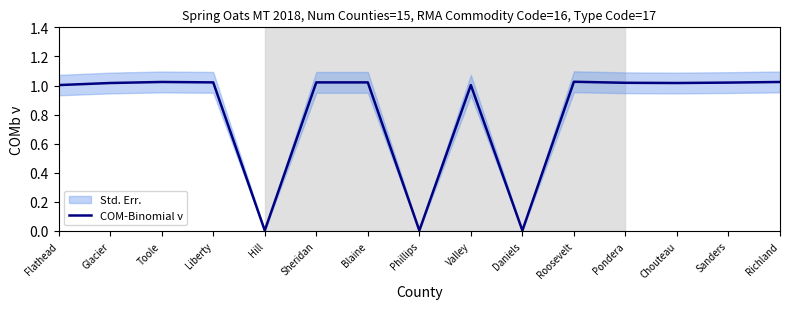

At which category does the chart reach its peak across all series?

Roosevelt